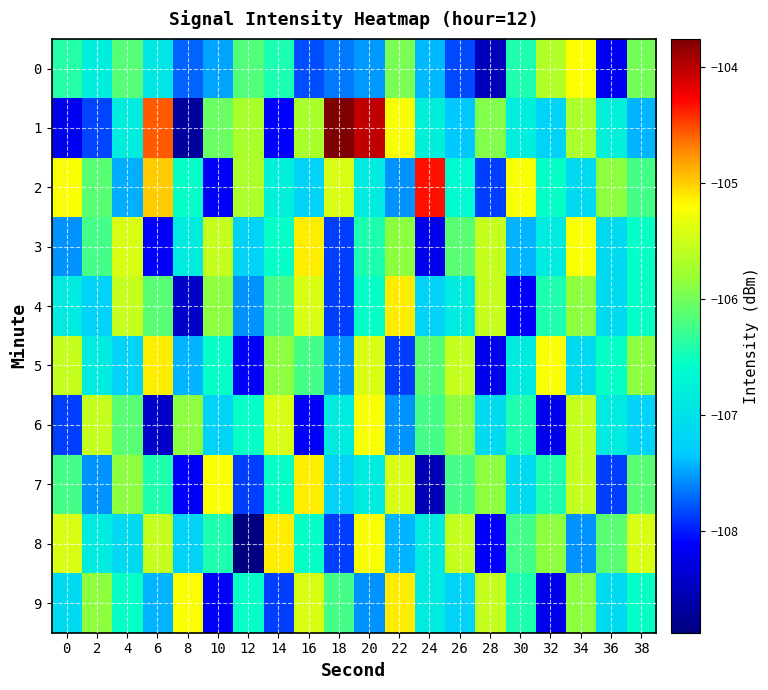

Which category has the lowest value across all series?

12